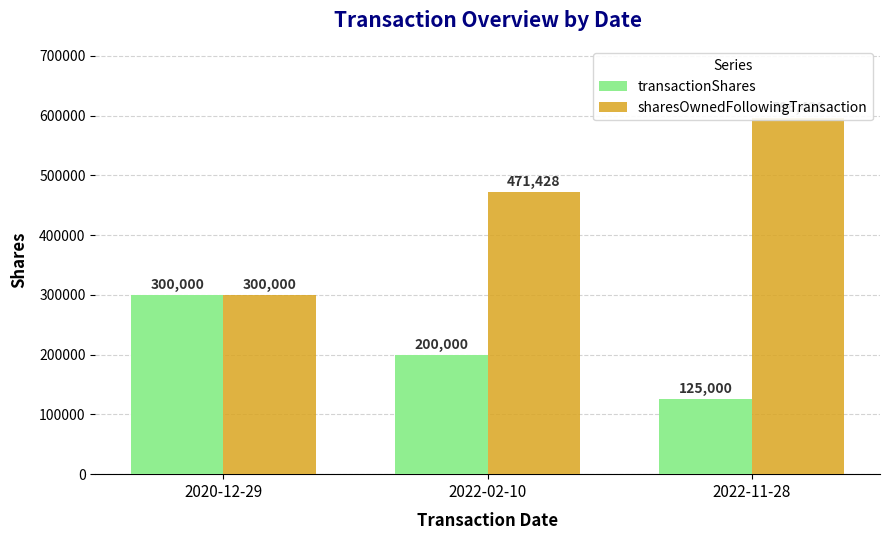

List the labels in order of sharesOwnedFollowingTransaction value, largest first.

2022-11-28, 2022-02-10, 2020-12-29